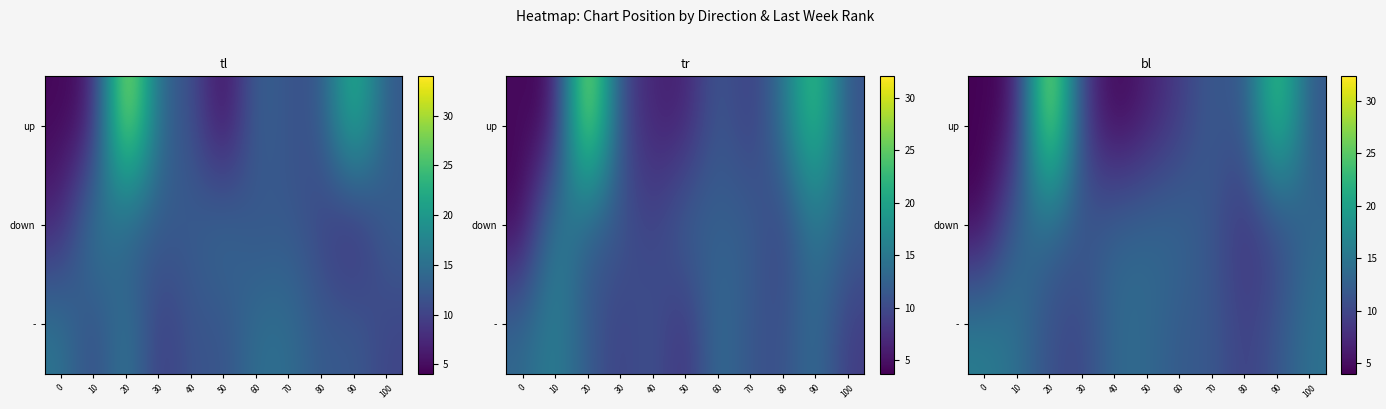

At which label does row_0 reach its minimum?

40